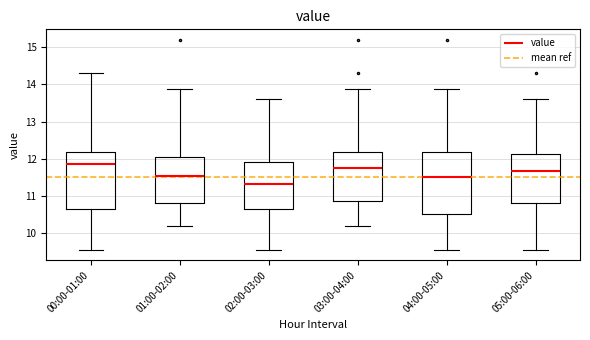

Reading left to right, transcribe this box plot: for each box, give where its median line is, the range the box spans, and where its two whiskers end, as read against the y-axis. The values are not printed on the chart, so give them approximately, as read against the axis.

00:00-01:00: median 11.9, box 10.6 to 12.2, whiskers 9.6 to 14.3
01:00-02:00: median 11.5, box 10.8 to 12.0, whiskers 10.2 to 13.9
02:00-03:00: median 11.3, box 10.6 to 11.9, whiskers 9.6 to 13.6
03:00-04:00: median 11.8, box 10.9 to 12.2, whiskers 10.2 to 13.9
04:00-05:00: median 11.5, box 10.5 to 12.2, whiskers 9.6 to 13.9
05:00-06:00: median 11.7, box 10.8 to 12.1, whiskers 9.6 to 13.6